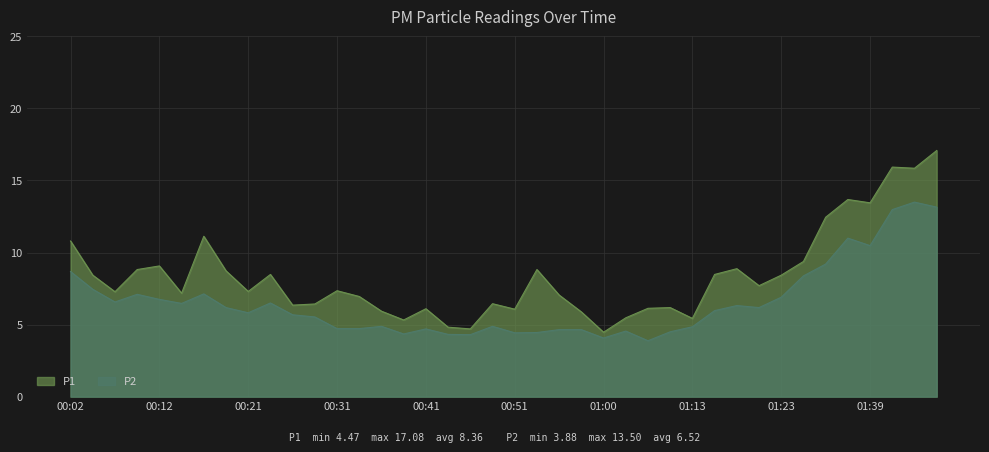

At which category does P1 reach its first local peak?

00:12